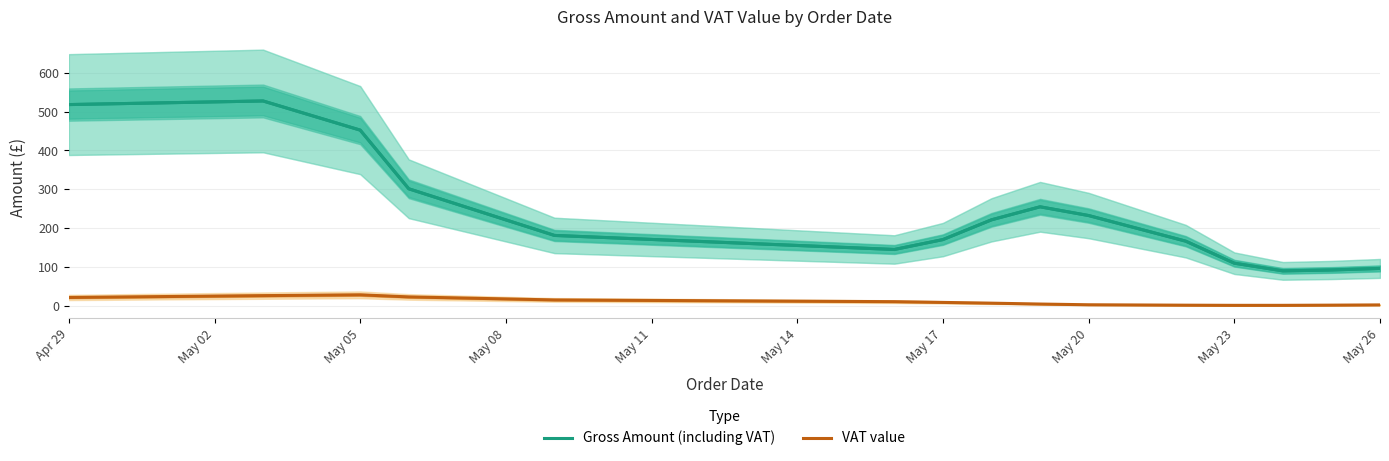

What is the smallest value displayed?

2.4